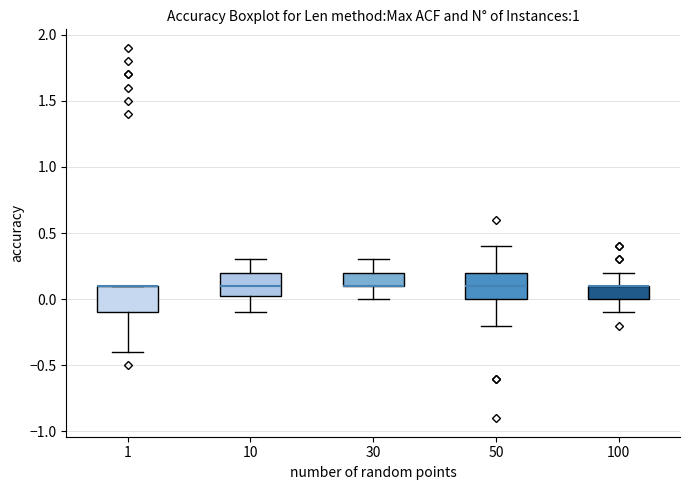

Where does the median line of the box at x = 10 sit on the y-axis? The values are not printed on the chart, so give them approximately, as read against the axis.

0.10